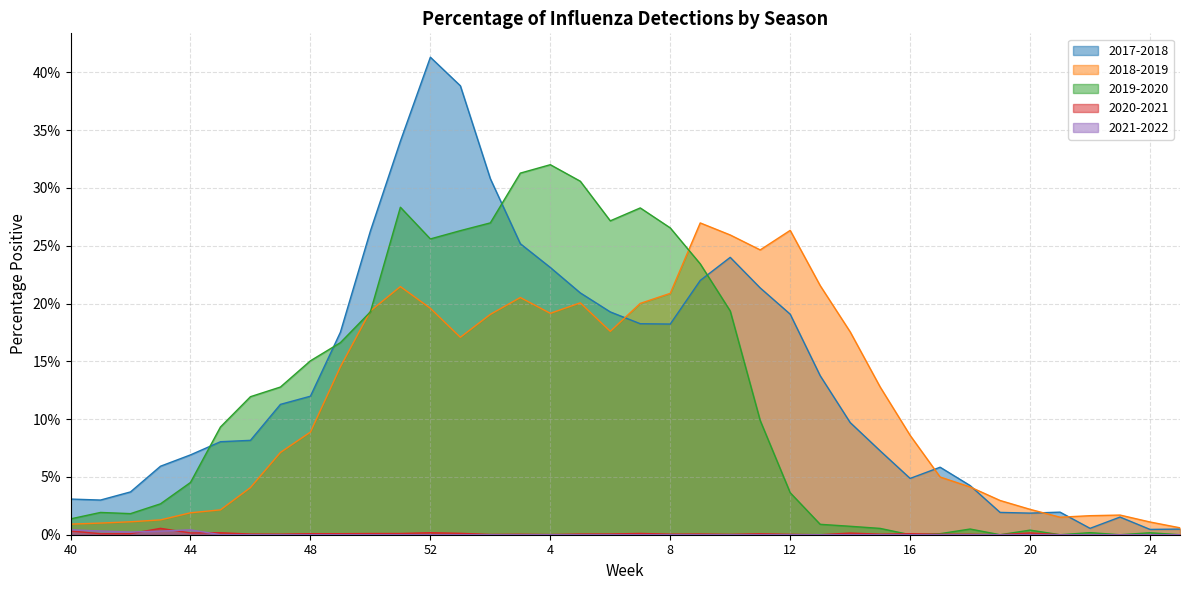

Which has a higher value, 4 or 47?

4